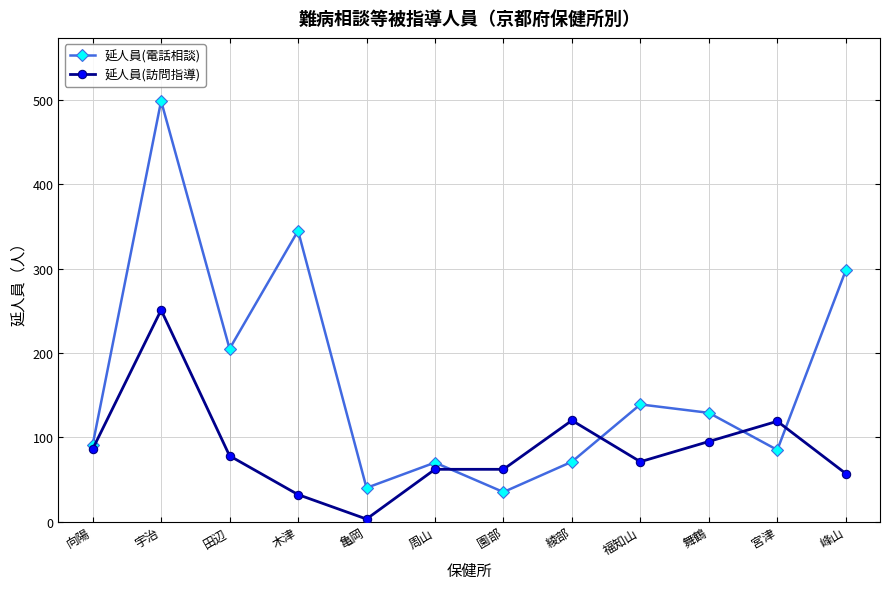

How many data points in 延人員(電話相談) are less than 129?

6